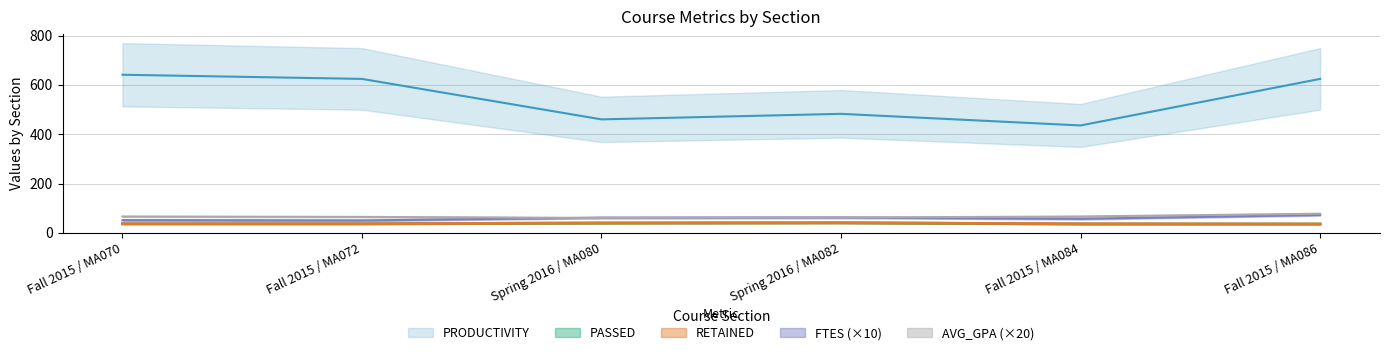

The RETAINED series shows 40.0 at Spring 2016 / MA080. True or false?

True